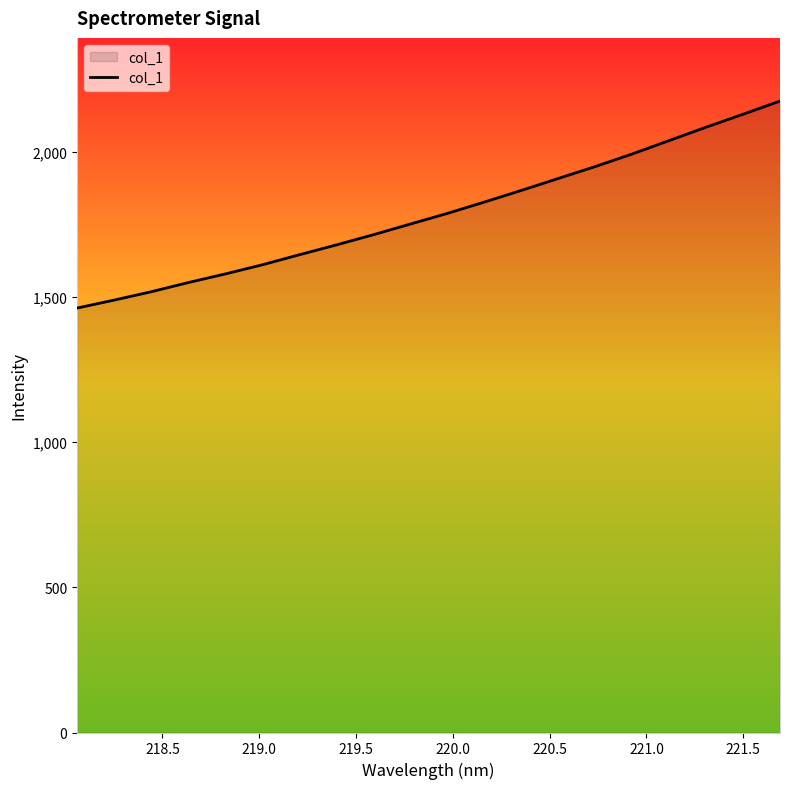

What is the average value?

1788.7